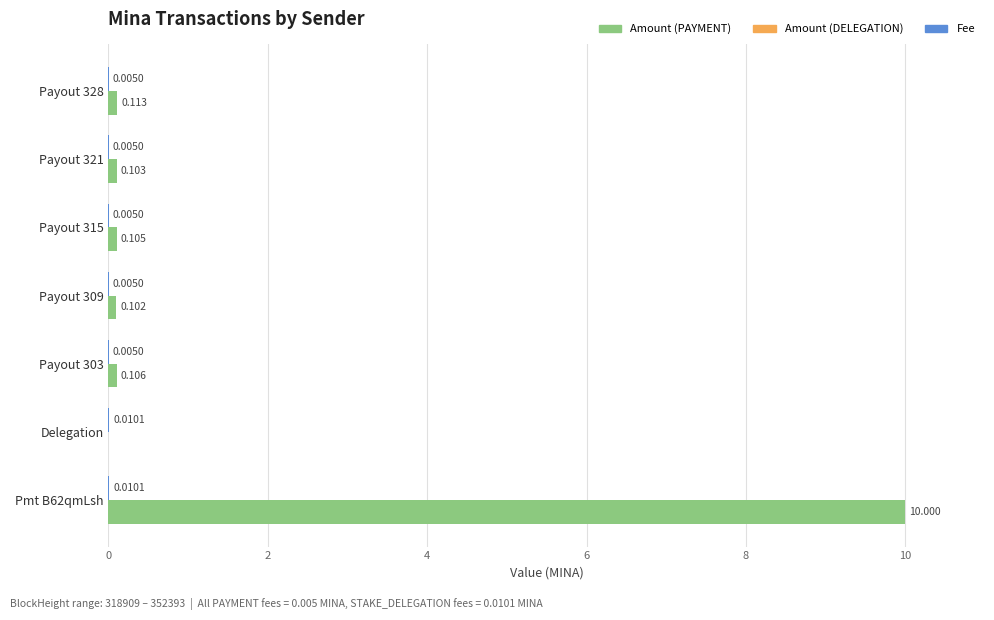

Count the number of categories in the chart.

7